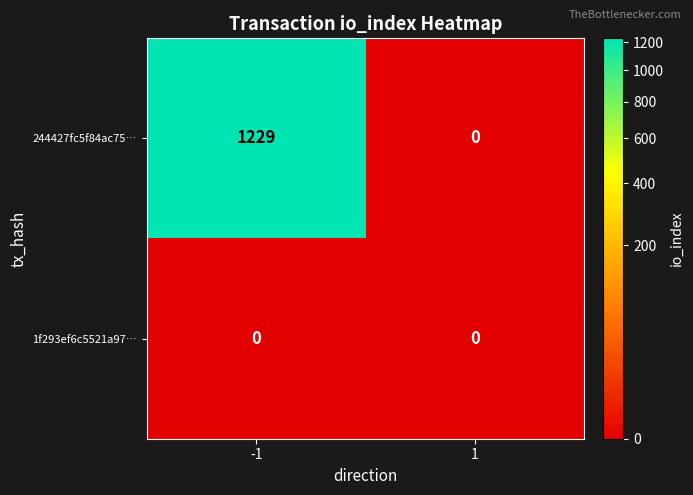

Reading right to left, list all the values displayed in this chart.

244427fc5f84ac75…: 1=0	-1=1229
1f293ef6c5521a97…: 1=0	-1=0